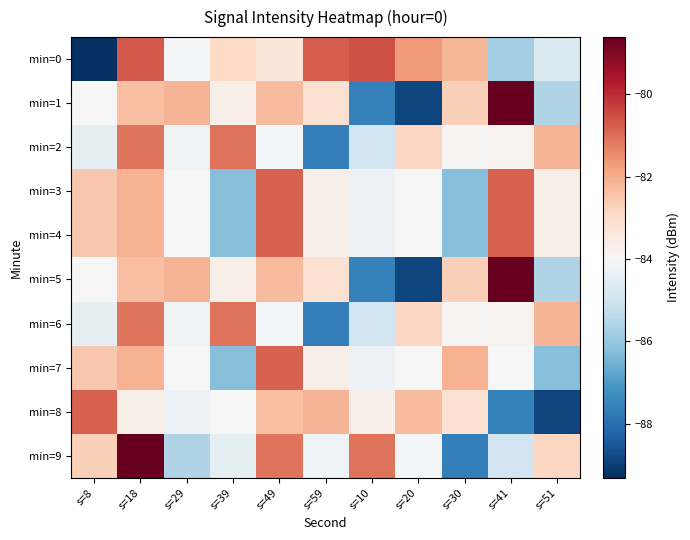

List the labels in order of min=6 value, largest first.

s=39, s=18, s=51, s=20, s=41, s=30, s=49, s=29, s=8, s=10, s=59